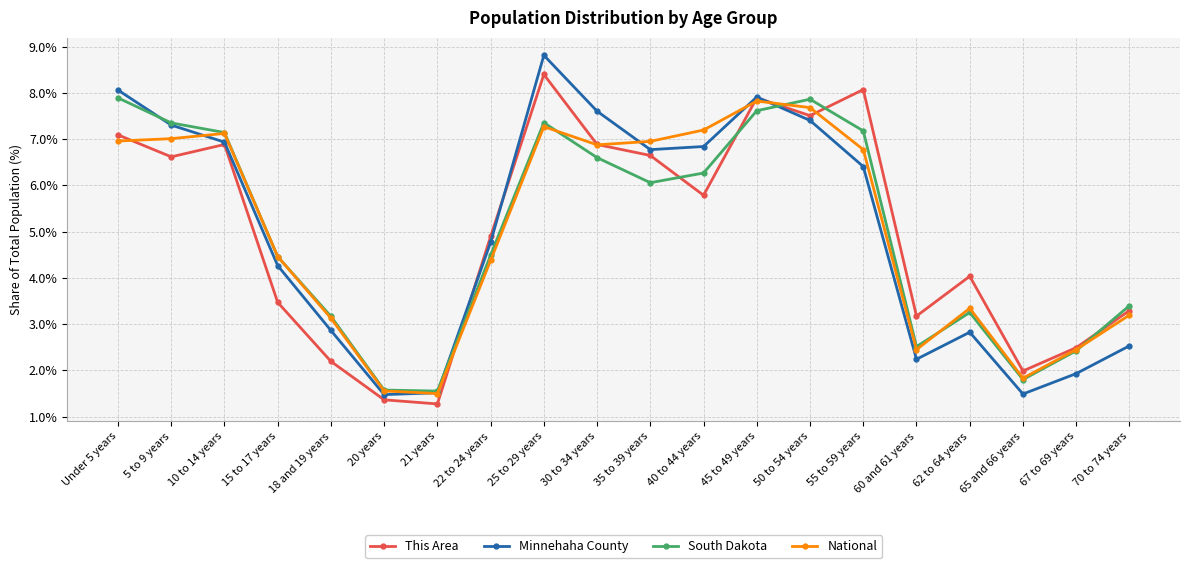

Read the National value at 55 to 59 years.

6.8